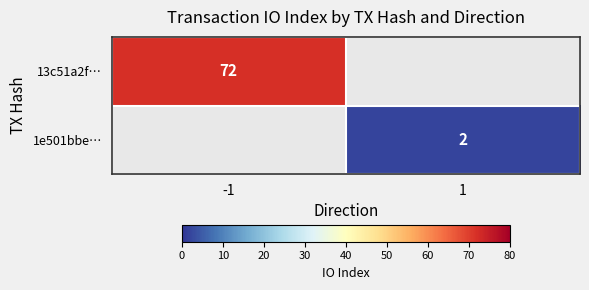

How many series are shown in this chart?

2